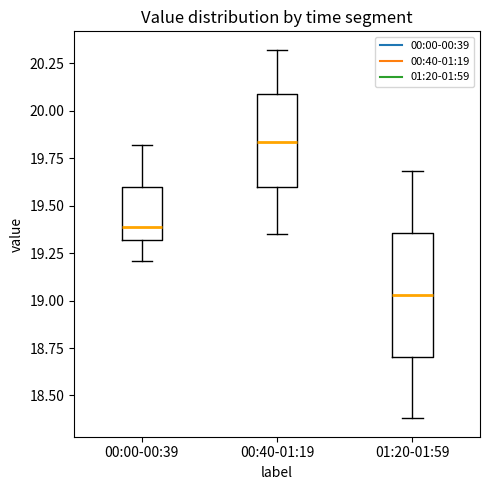

Which box's median line is the lowest?

01:20-01:59